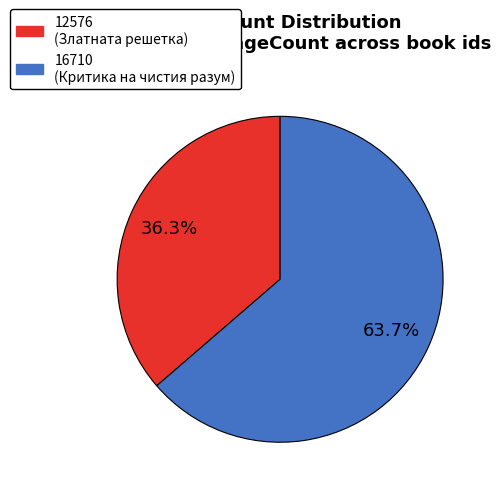

To the nearest percent, what percentage of the pie is 16710?

64%